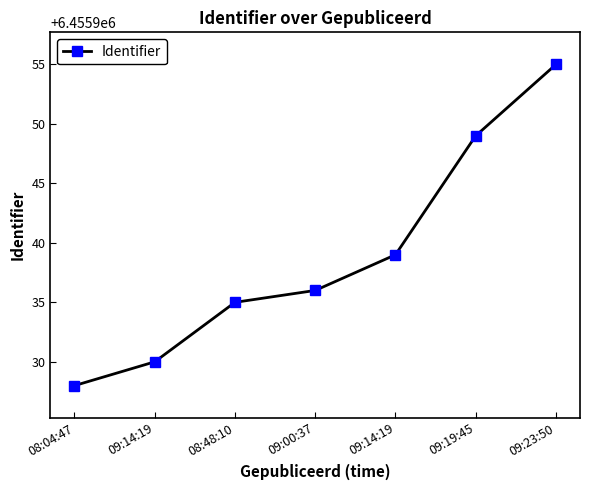

Rank the categories by value from highest to lowest.

09:23:50, 09:19:45, 09:14:19, 09:00:37, 08:48:10, 09:14:19, 08:04:47